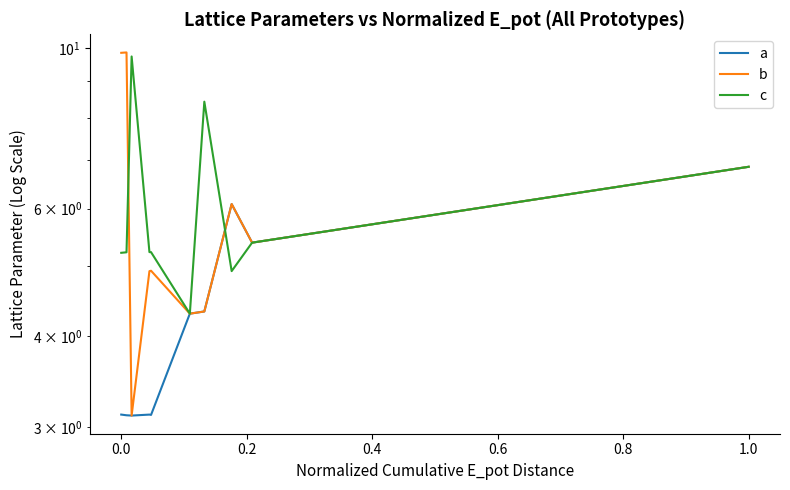

Is the value of b at 13 greater than the value of a at 18?

No